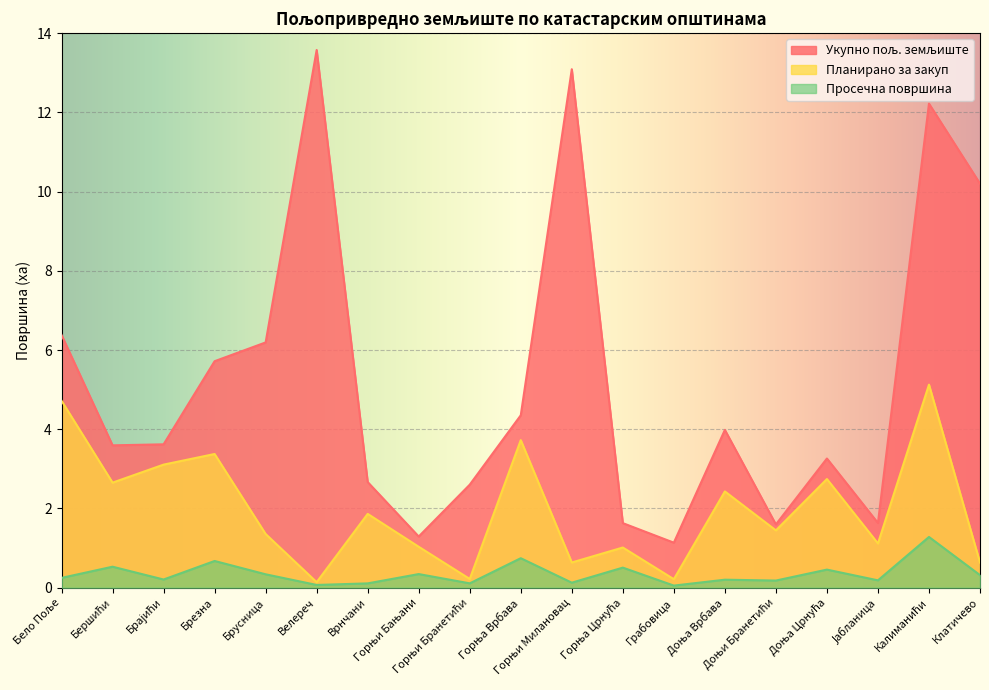

How many values in the Укупно пољ. земљиште series exceed 3?

12